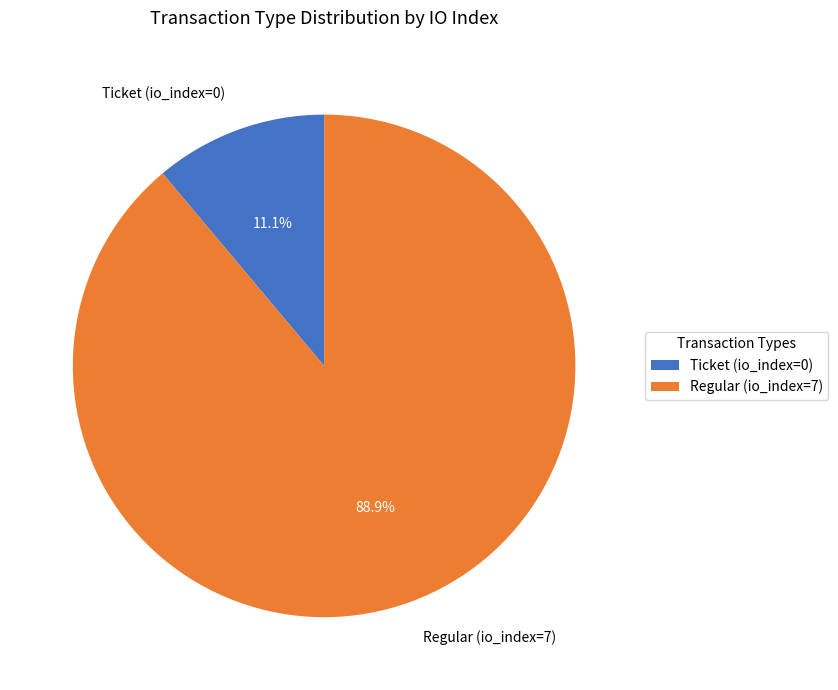

How many segments does this pie chart have?

2